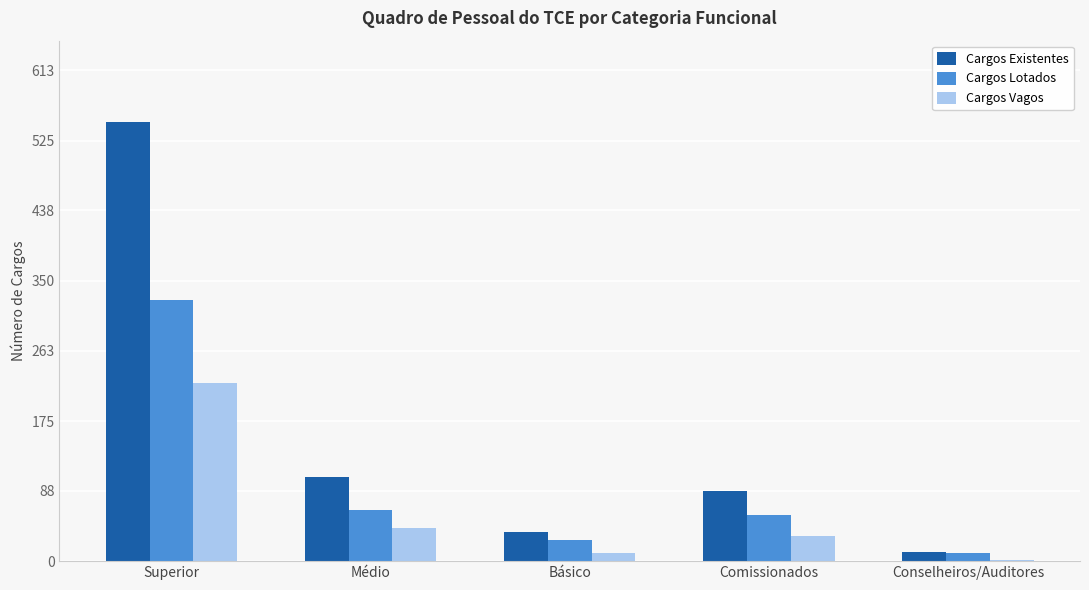

Rank the series by their maximum value, from highest to lowest.

Cargos Existentes, Cargos Lotados, Cargos Vagos